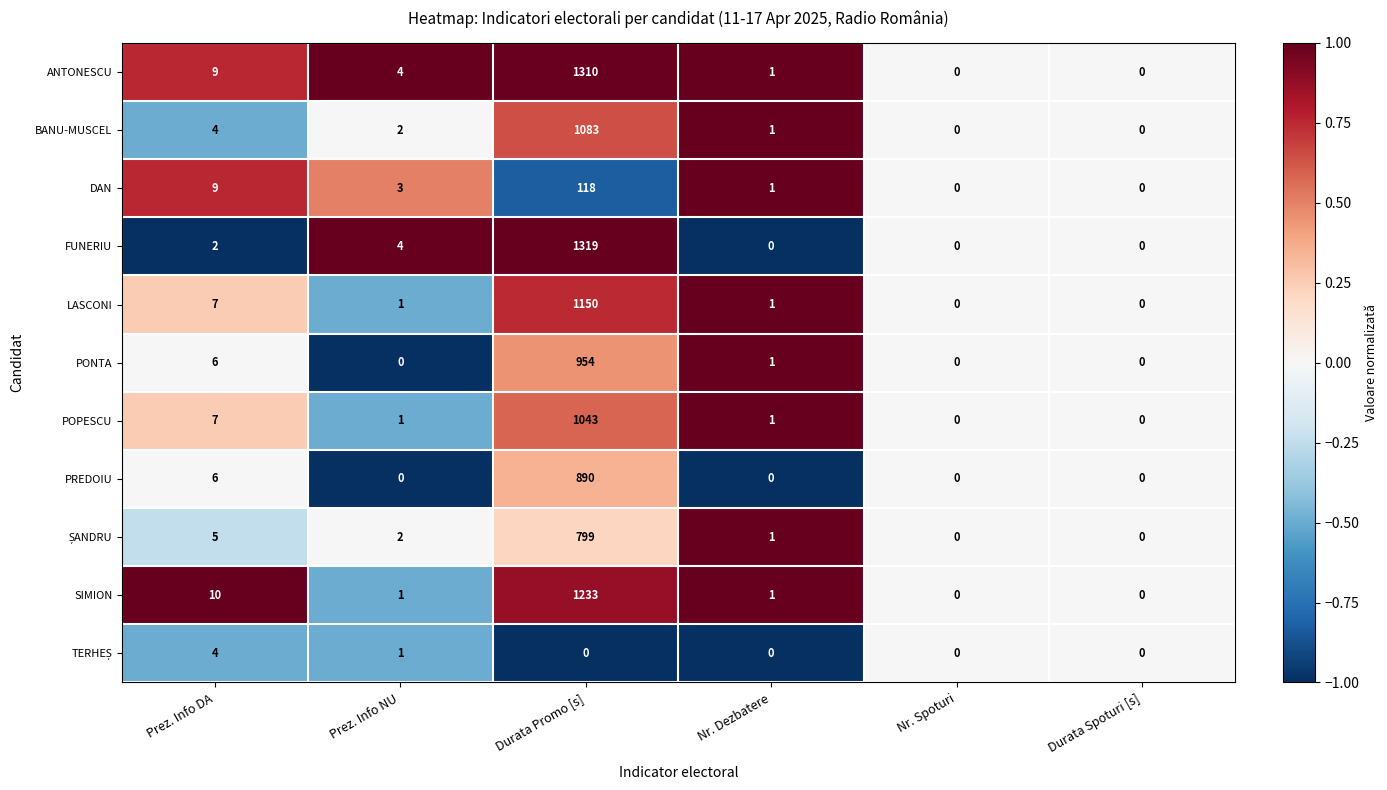

What is the sum of the SIMION values at Prez. Info NU and Prez. Info DA?

11